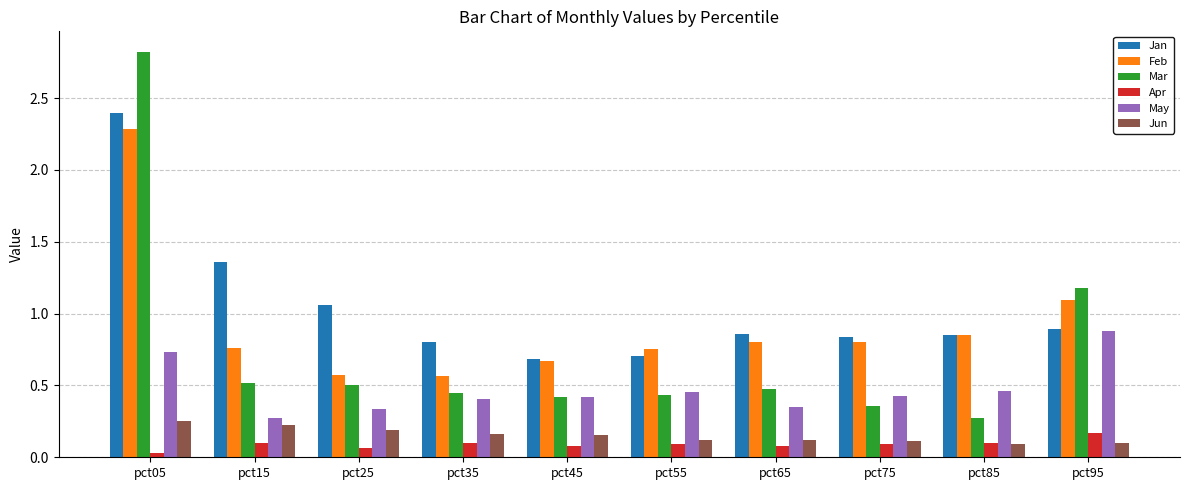

The value of May at pct75 is 0.1. True or false?

False